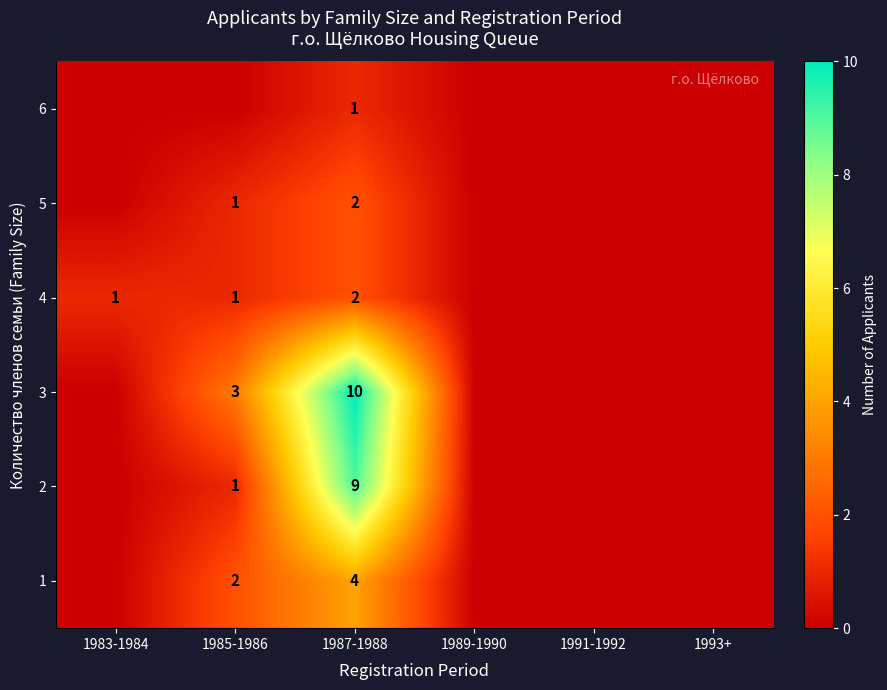

What is the total value across all series at 1987-1988?

28